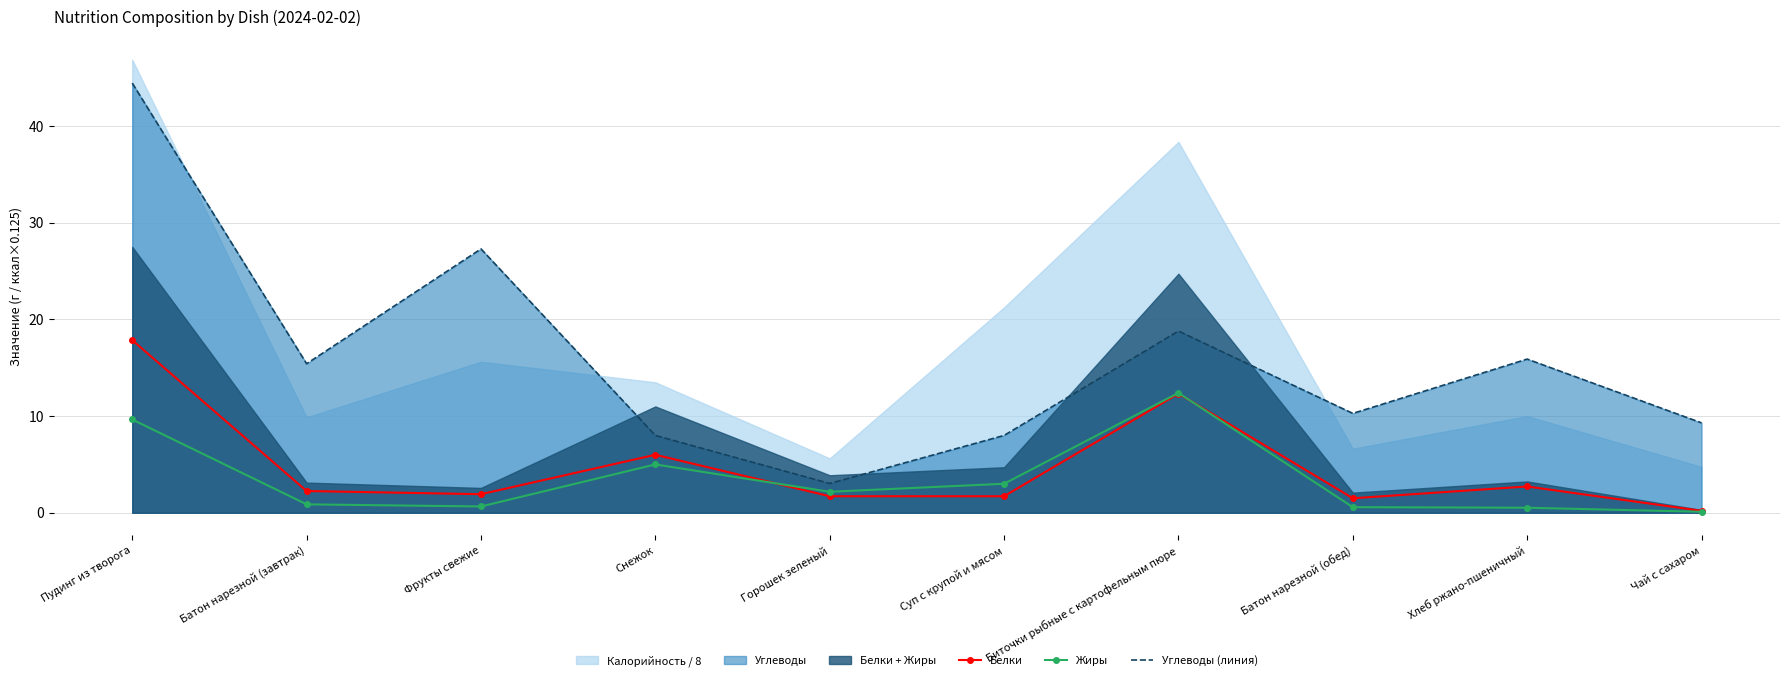

True or false: Белки and Углеводы (линия) intersect in this chart.

False